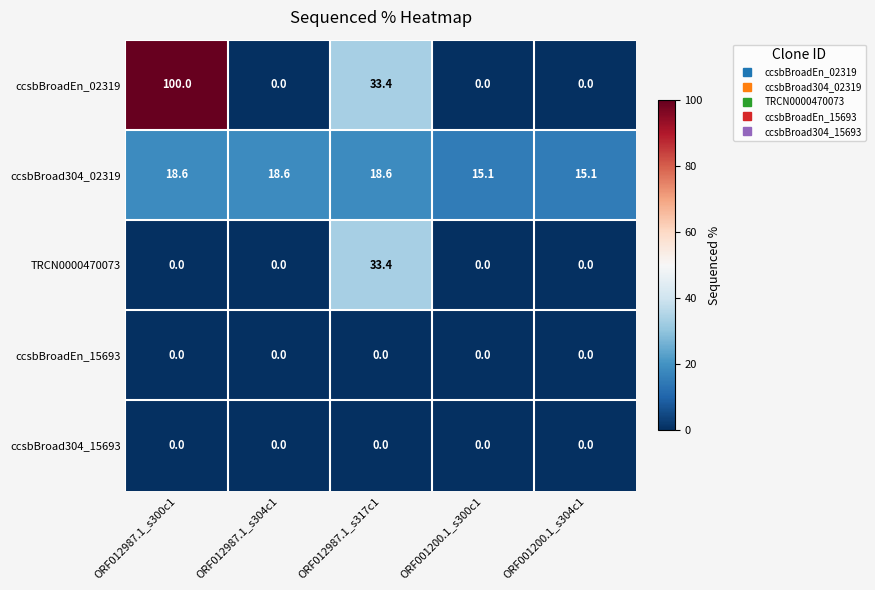

What value does the ccsbBroad304_02319 series have at ORF012987.1_s317c1?

18.6